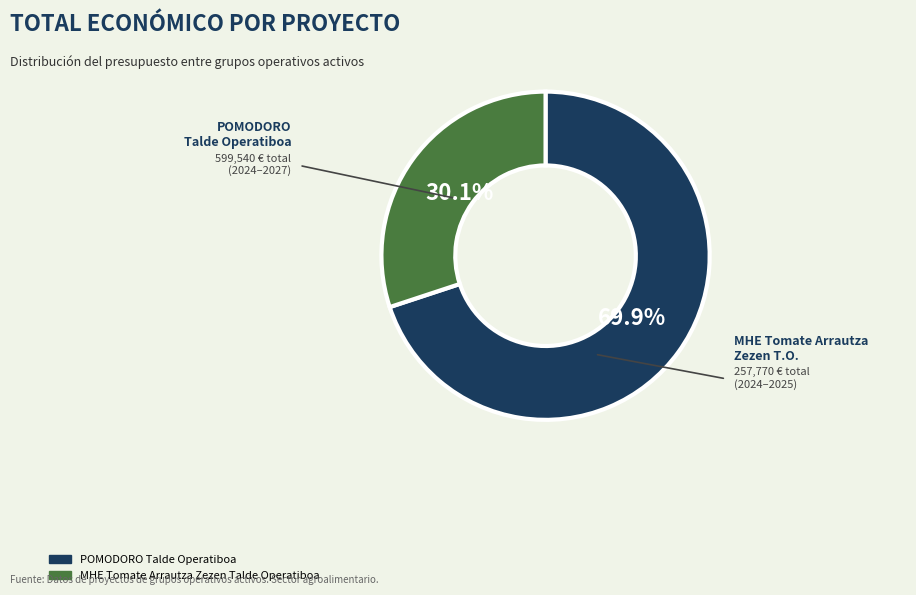

Is there a majority slice in this chart?

Yes